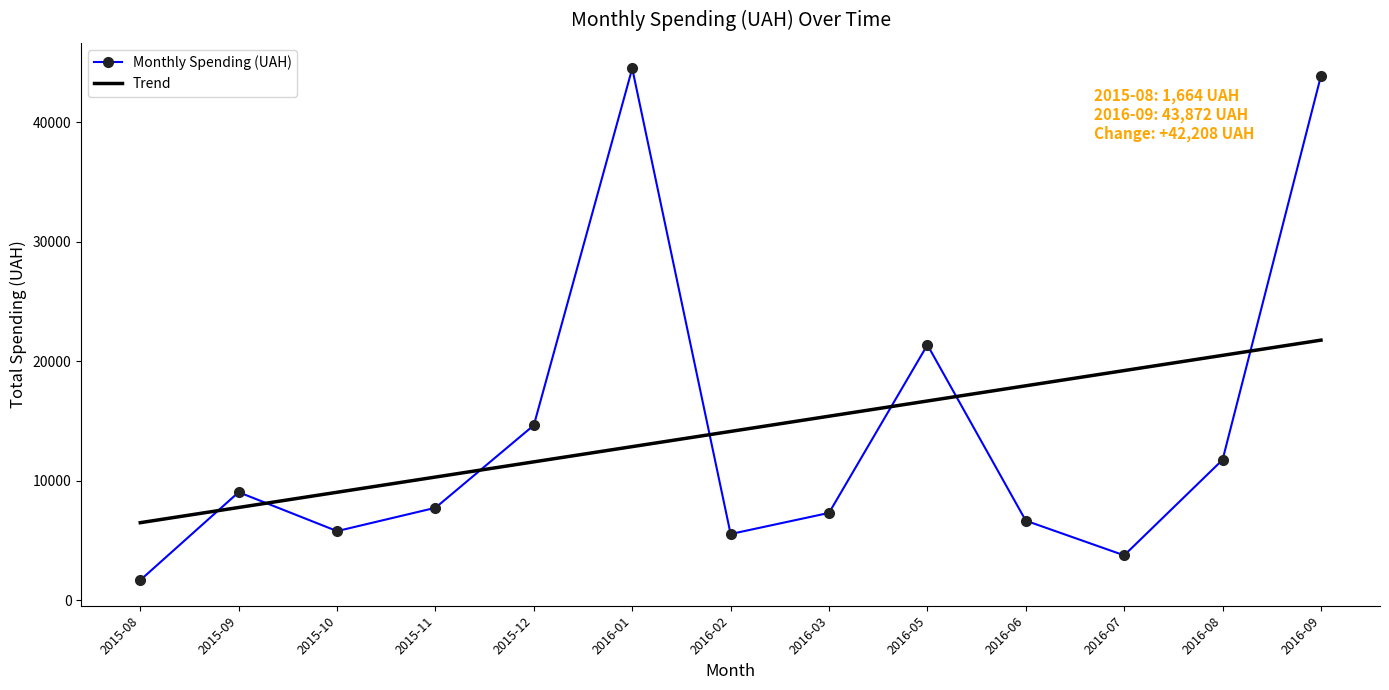

At which category is the sum across all series the highest?

2016-09